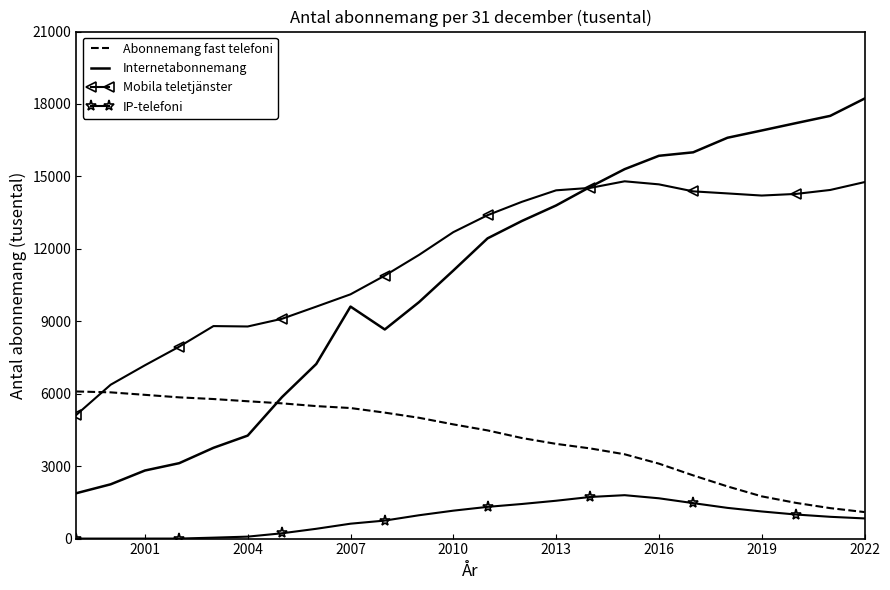

List the series in order of their peak value, lowest first.

IP-telefoni, Abonnemang fast telefoni, Mobila teletjänster, Internetabonnemang